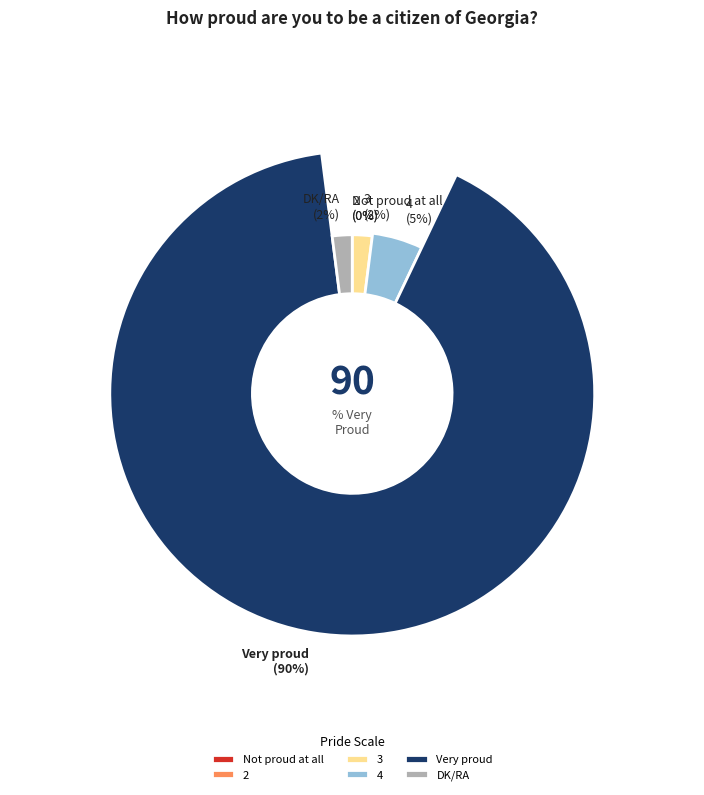

Which slice is the largest?

Very proud